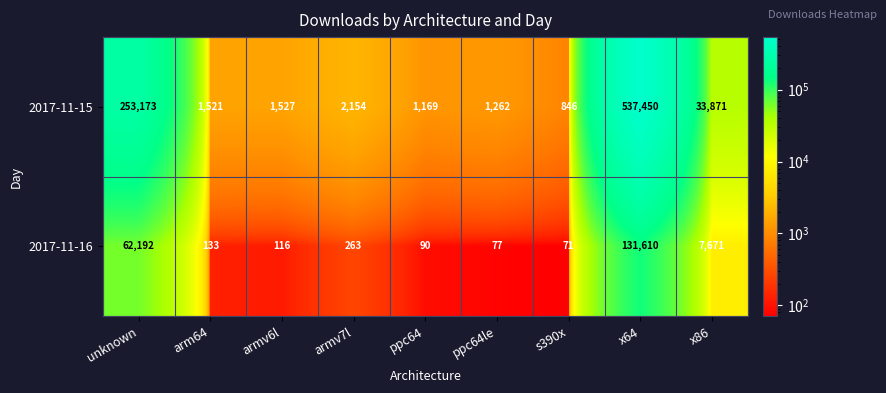

Between armv7l and x64, which series saw the biggest shift?

2017-11-15